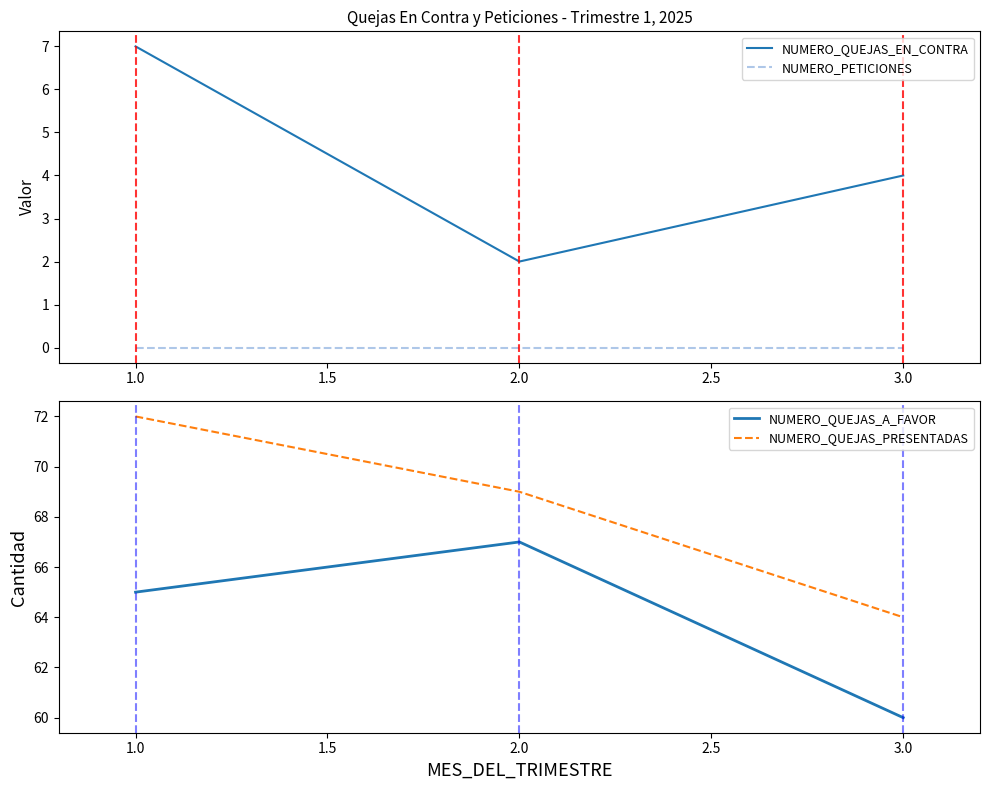

Count the number of categories in the chart.

3